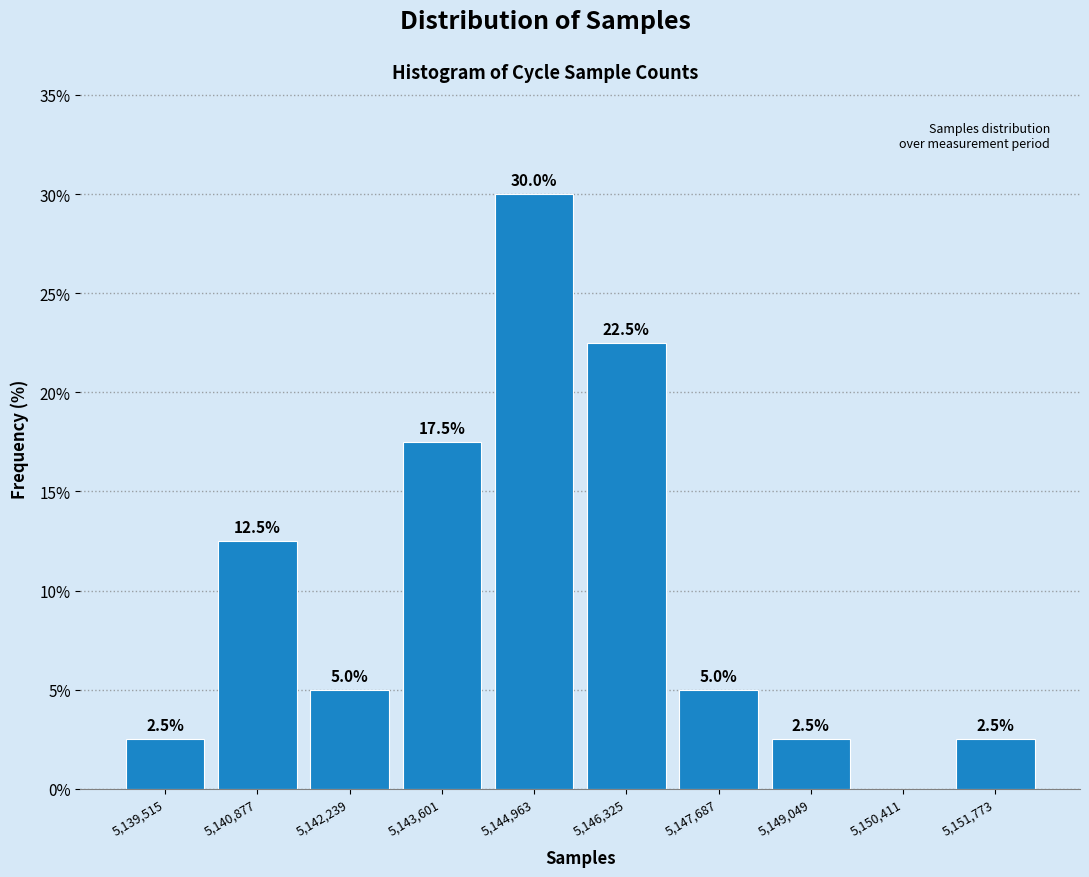

Over which range of the x-axis is the bar tallest?

5144200 to 5145600